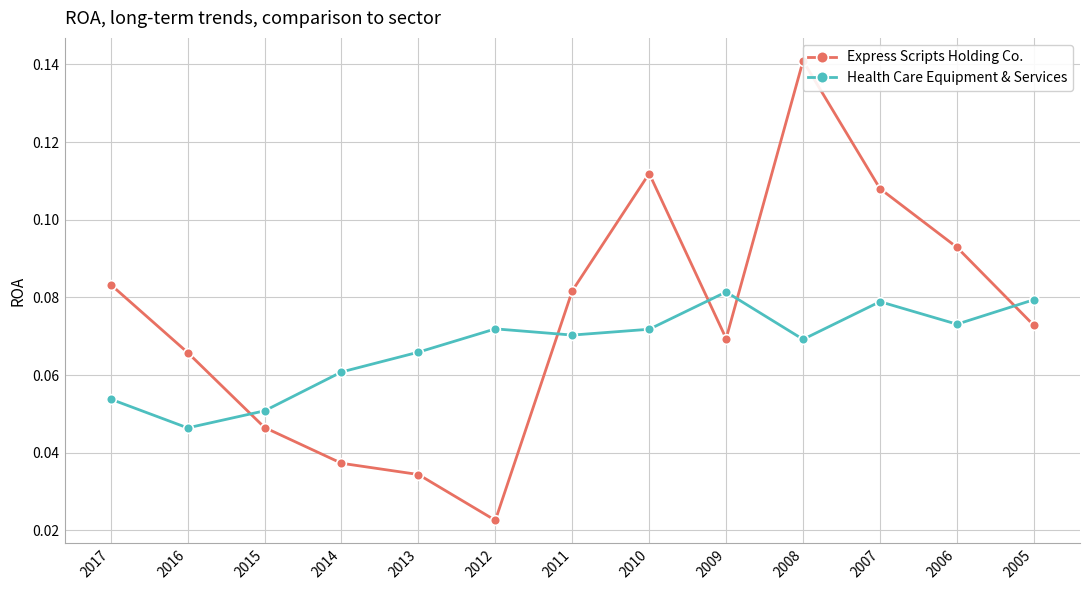

True or false: Health Care Equipment & Services and Express Scripts Holding Co. intersect in this chart.

True